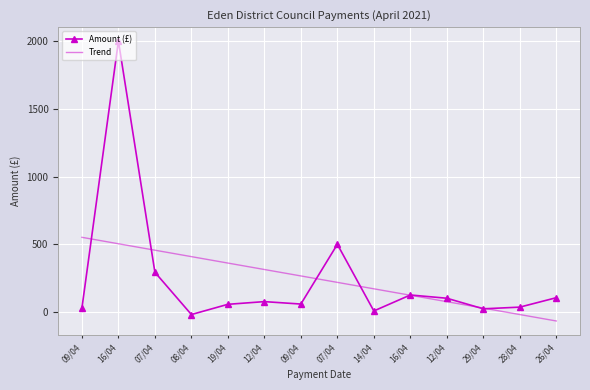

In Amount (£), how many points are lower than both neighbors (excluding endpoints)?

4